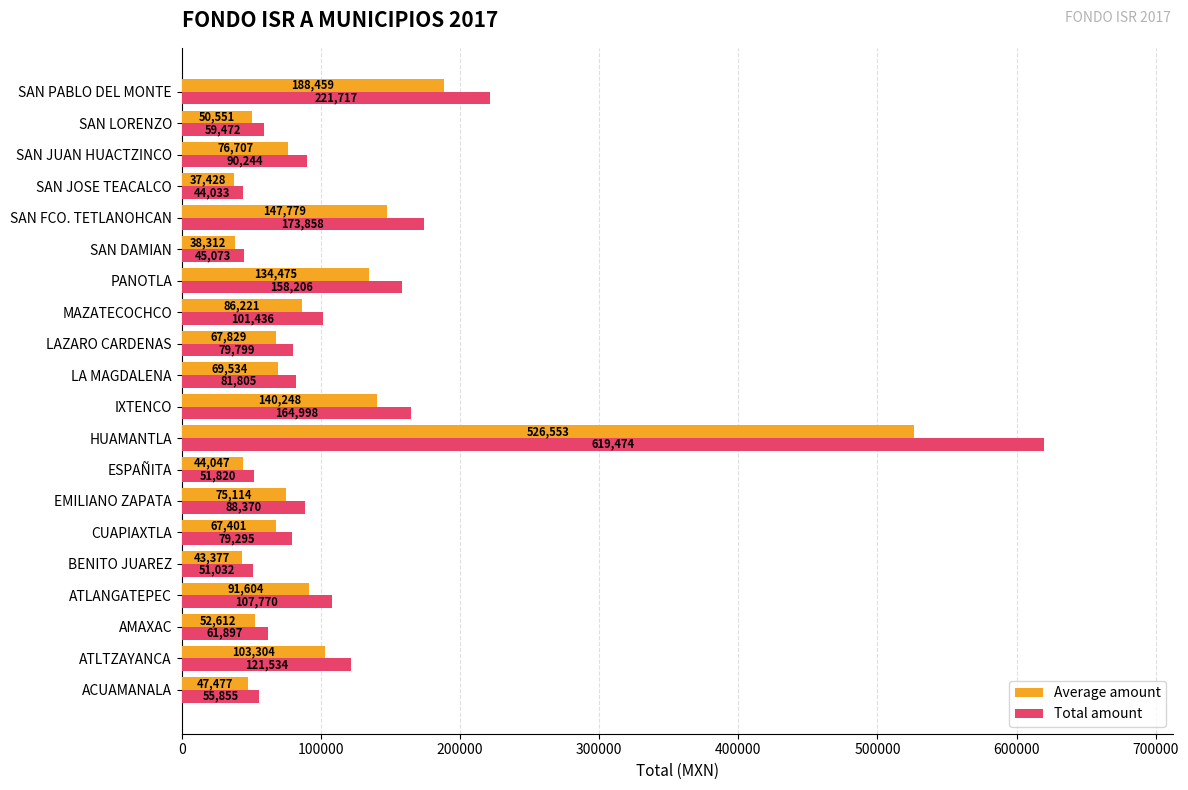

Is the value of Total amount at EMILIANO ZAPATA greater than the value of Average amount at ATLTZAYANCA?

No